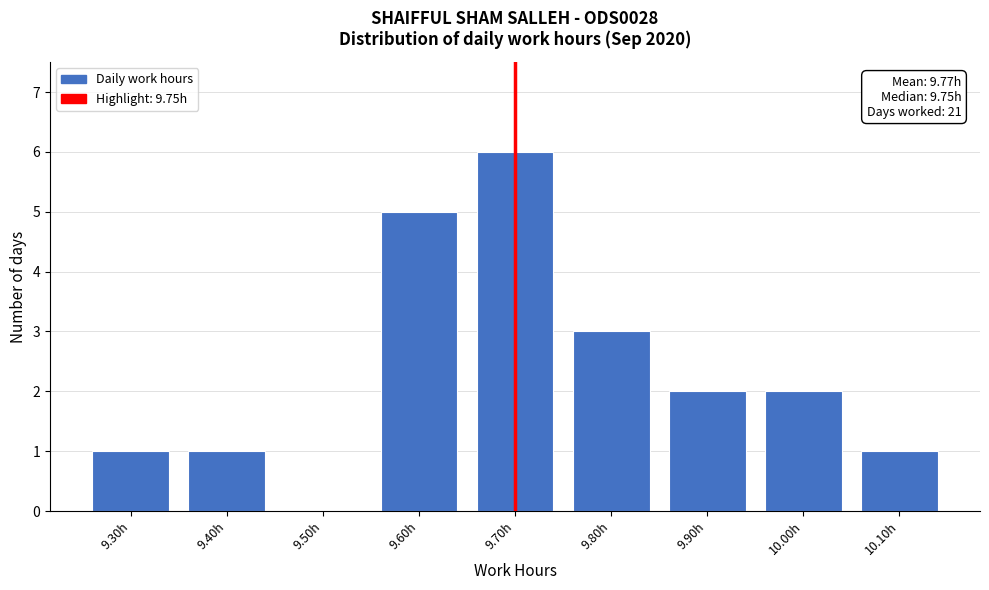

Reading right to left, what are all the values shown in this chart?

10.10h=1	10.00h=2	9.90h=2	9.80h=3	9.70h=6	9.60h=5	9.50h=0	9.40h=1	9.30h=1